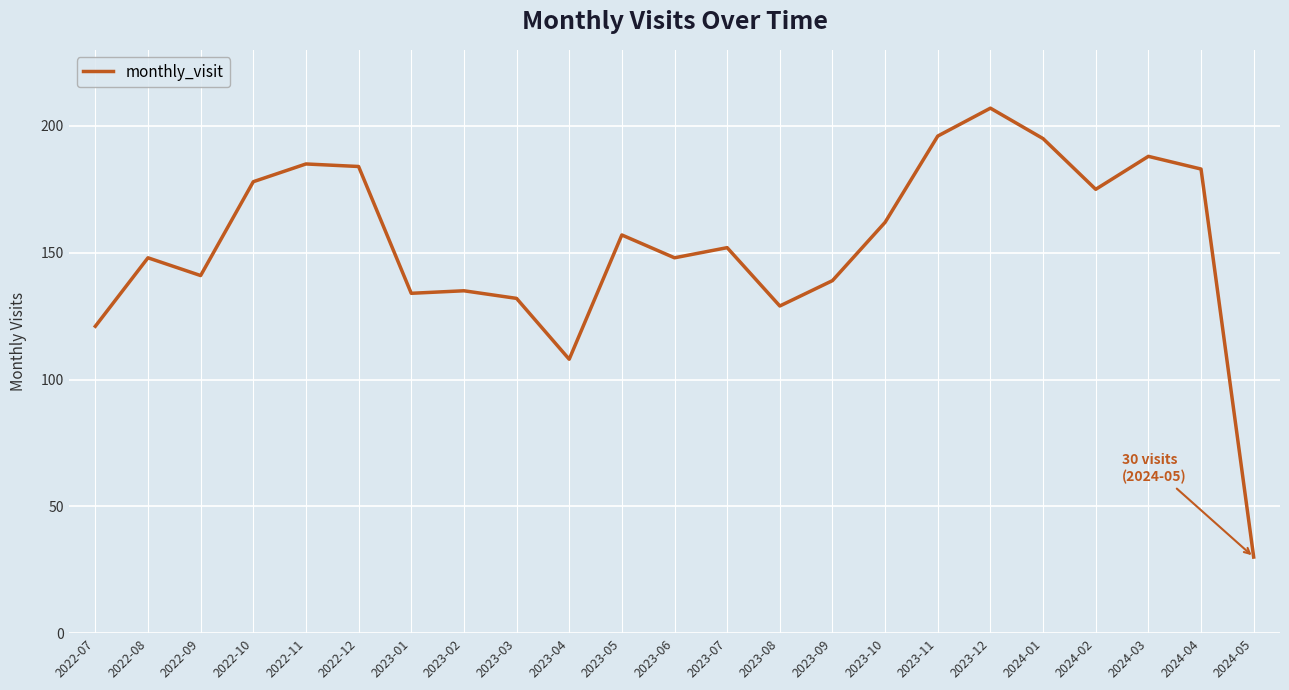

Reading left to right, what are all the values shown in this chart?

2022-07=121	2022-08=148	2022-09=141	2022-10=178	2022-11=185	2022-12=184	2023-01=134	2023-02=135	2023-03=132	2023-04=108	2023-05=157	2023-06=148	2023-07=152	2023-08=129	2023-09=139	2023-10=162	2023-11=196	2023-12=207	2024-01=195	2024-02=175	2024-03=188	2024-04=183	2024-05=30